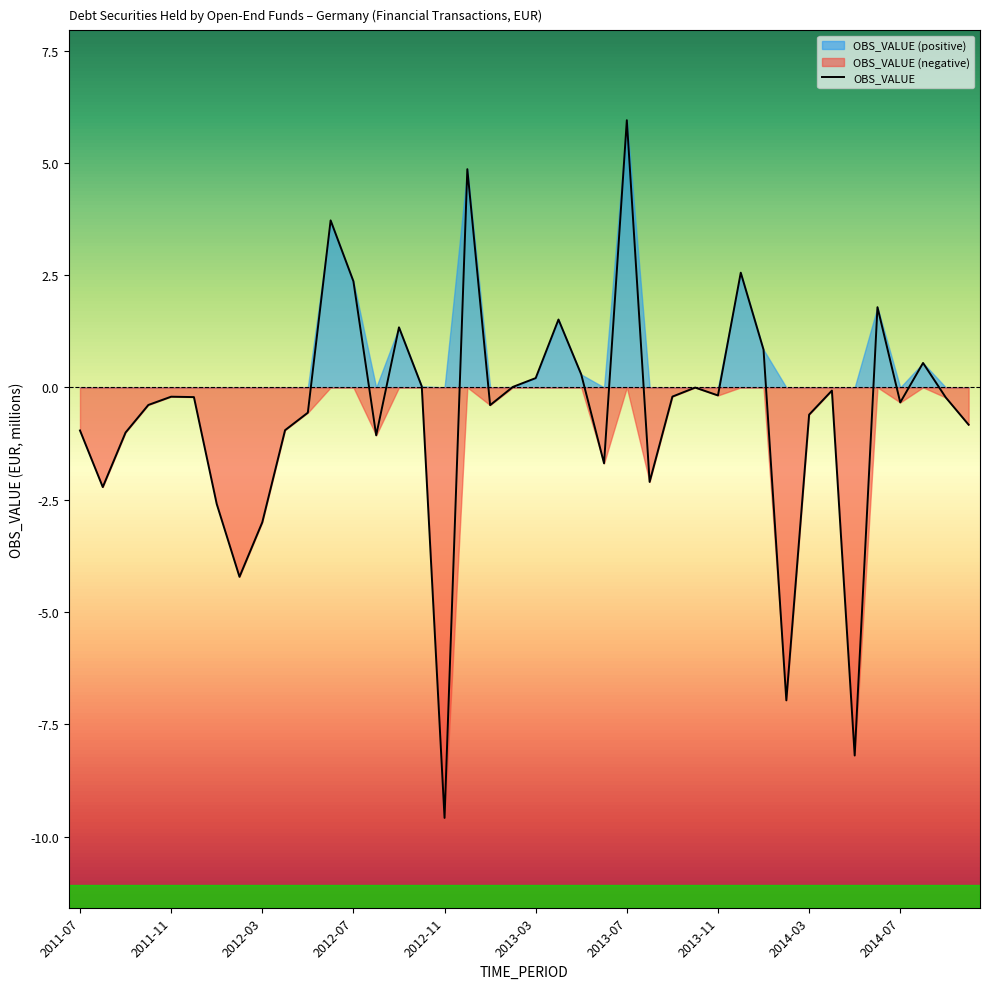

What is the lowest value of the OBS_VALUE series?

-9.6